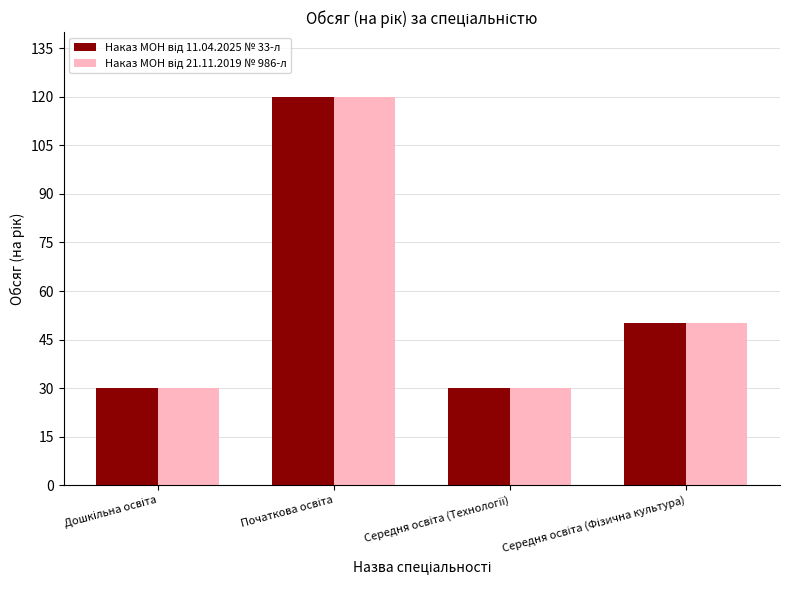

What is the maximum value shown in the chart?

120